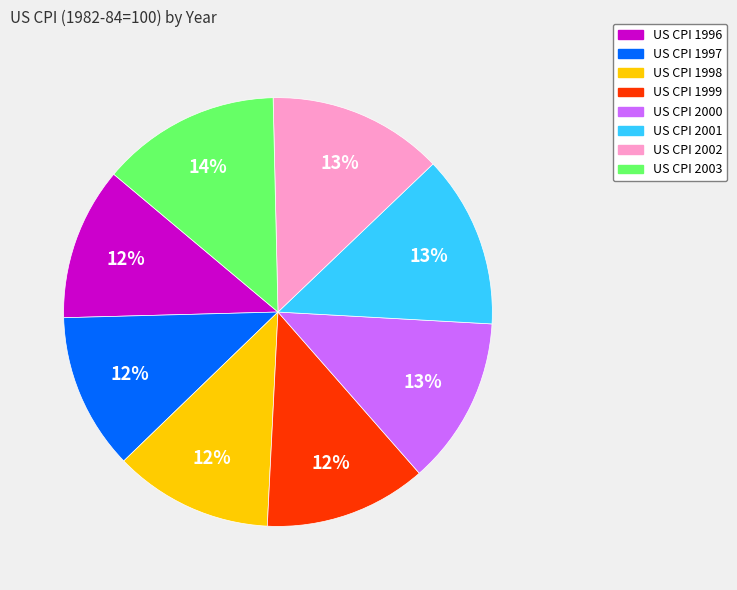

Is there a majority slice in this chart?

No